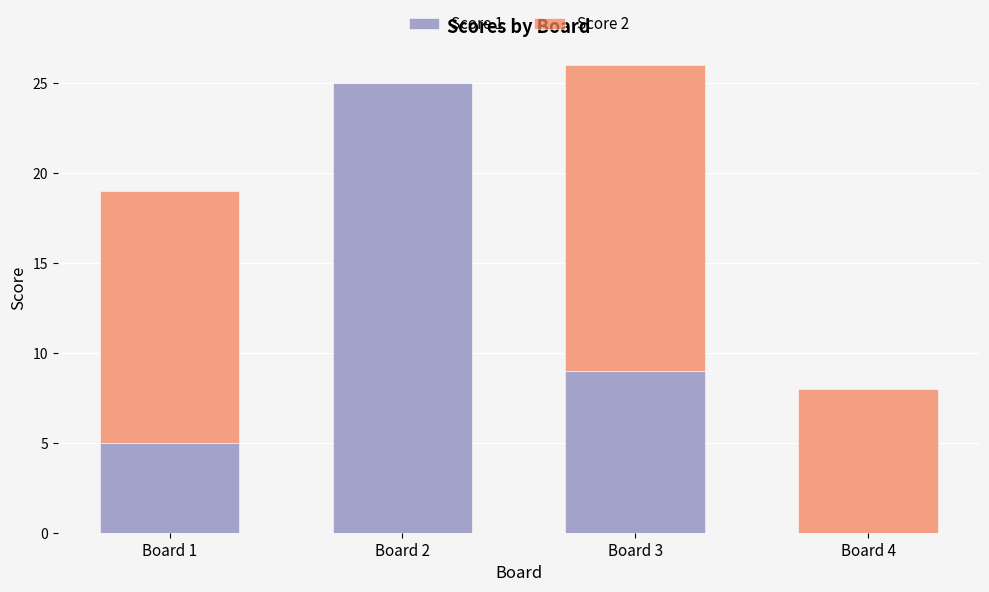

What is the total value across all series at Board 4?

8